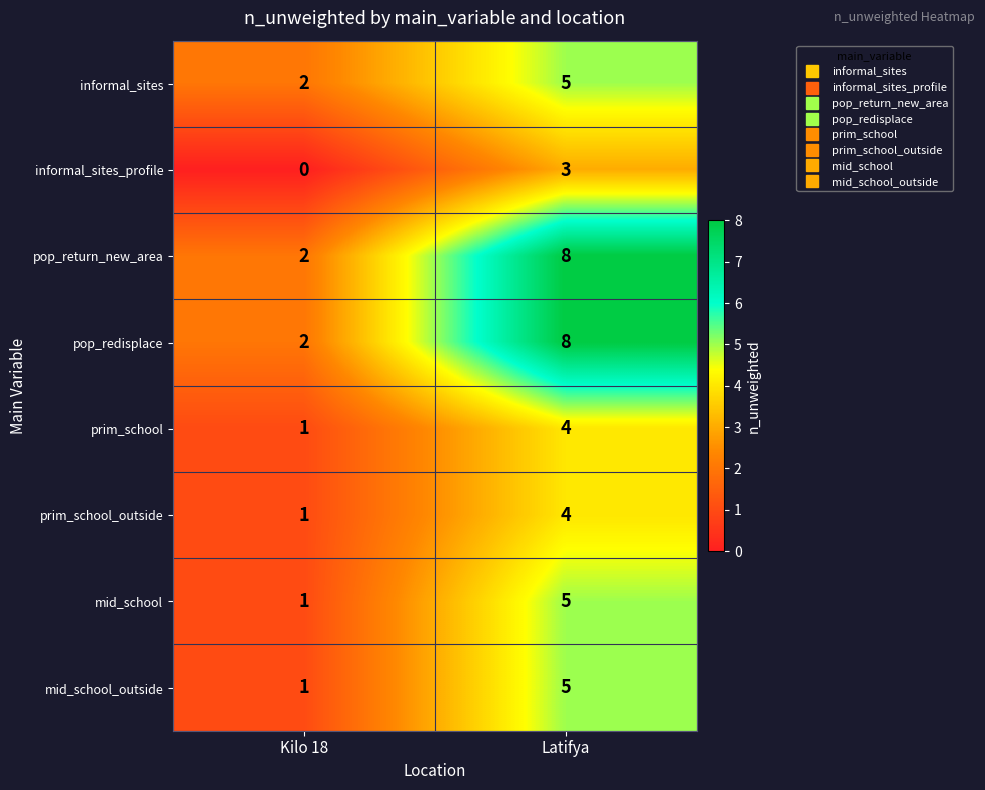

At which label is prim_school closest to 2?

Kilo 18